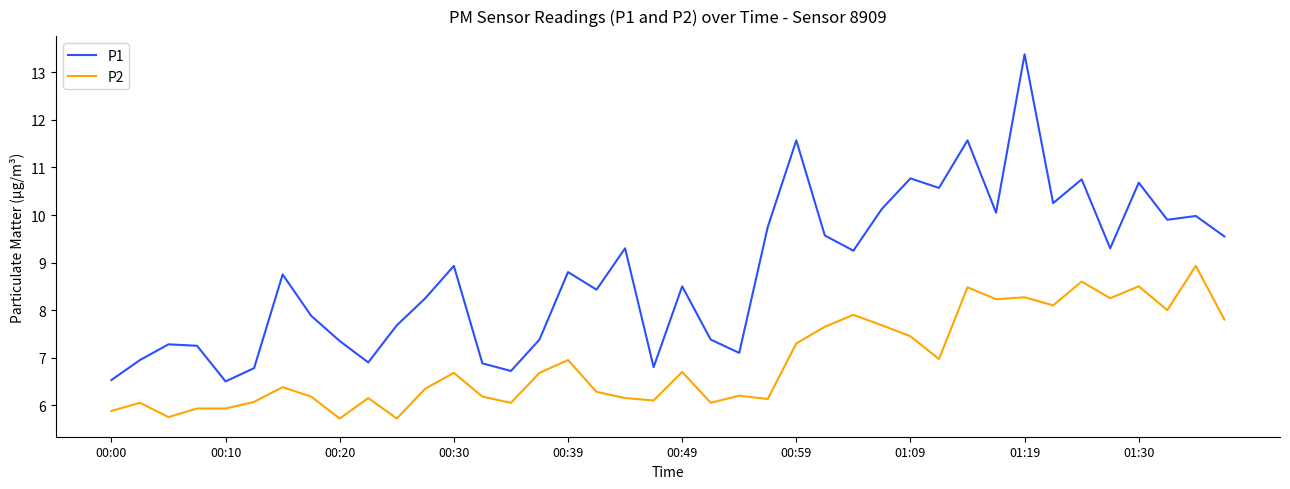

In P1, how many points are lower than both neighbors (excluding endpoints)?

12